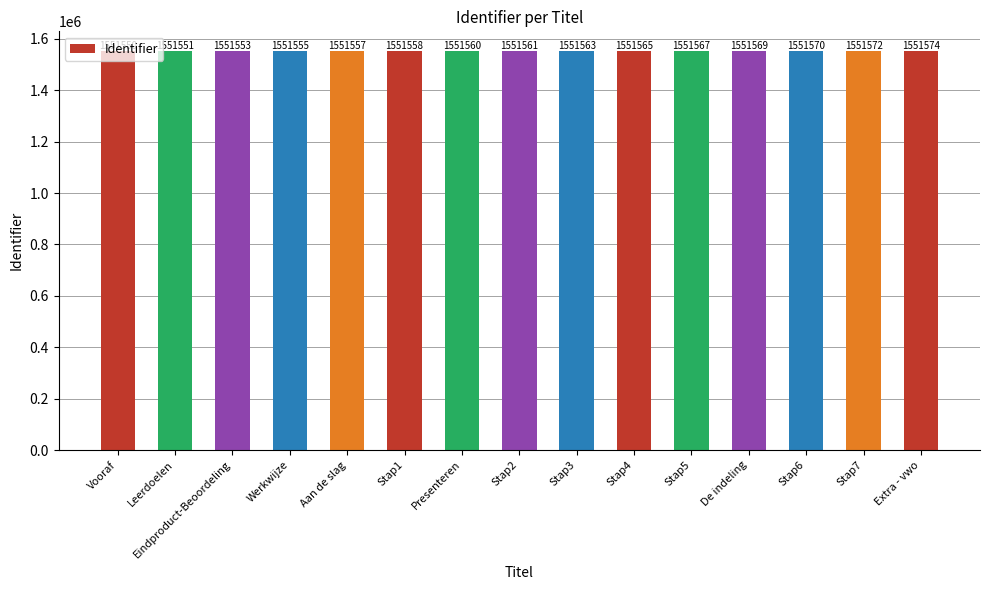

What is the label of the 14th bar from the right?

Leerdoelen